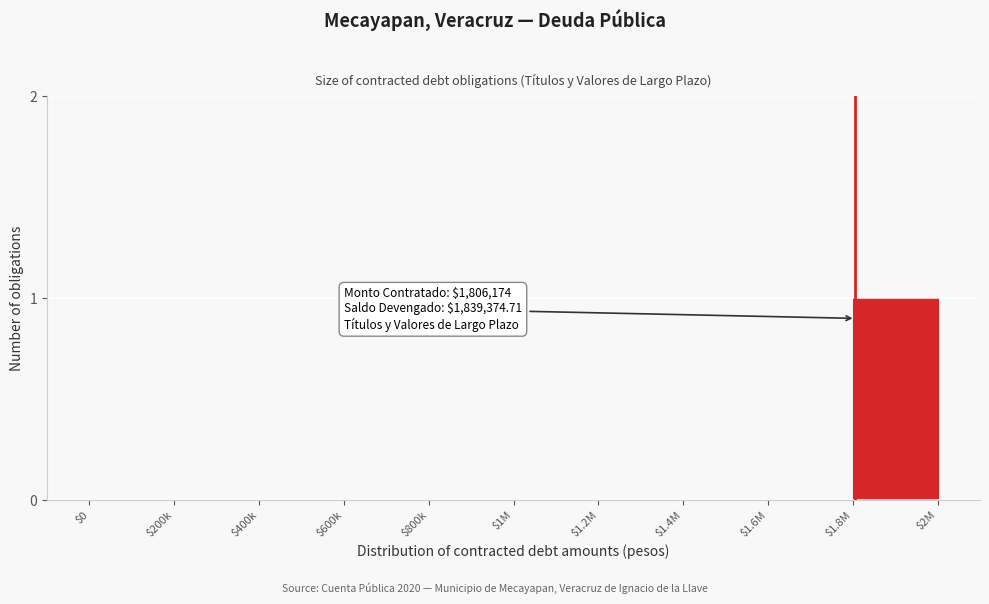

Which category has the highest value across all series?

$1.8M